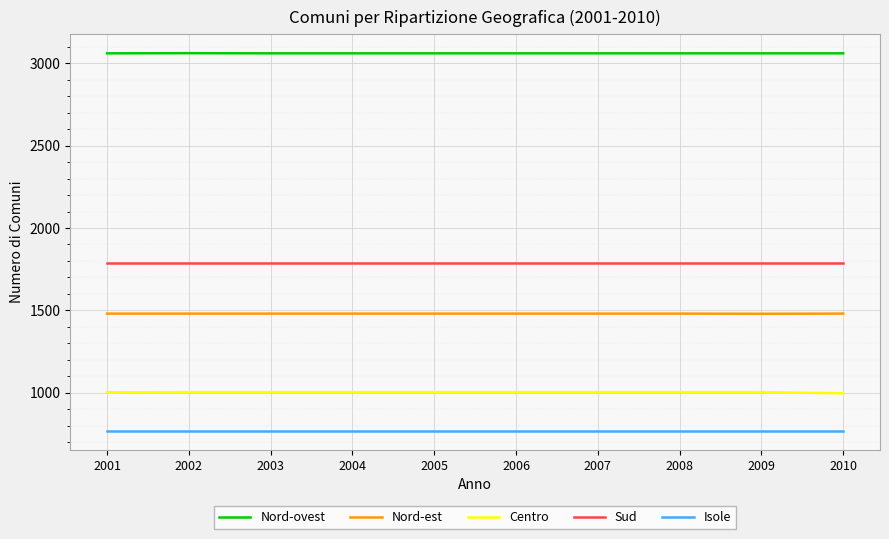

True or false: Nord-ovest and Isole cross at least once.

False